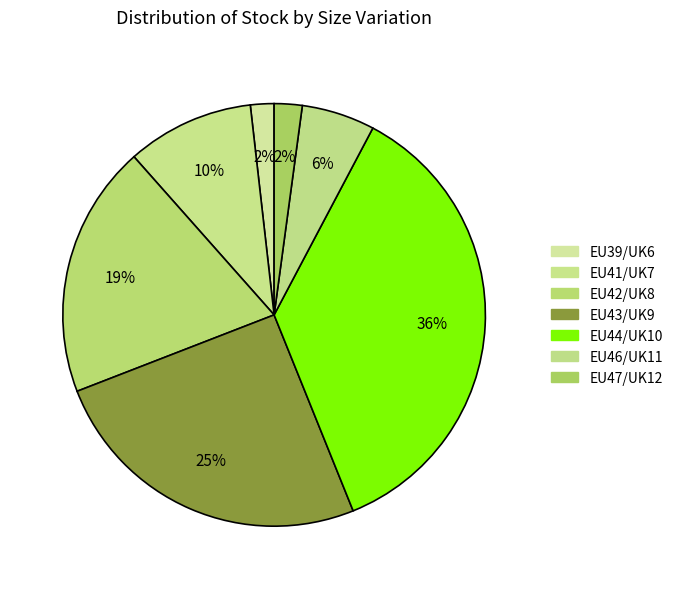

True or false: EU39/UK6 accounts for 2% of the total.

True